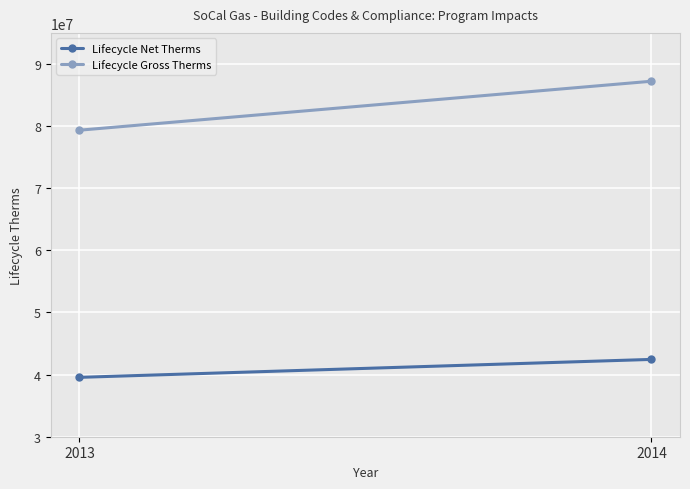

Which category has the highest value in the Lifecycle Gross Therms series?

2014